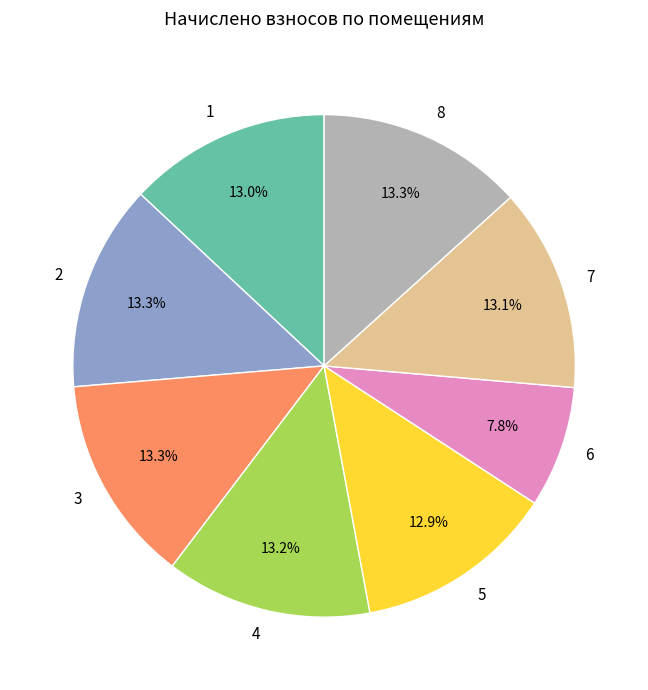

Which category has the smallest portion of the pie?

6